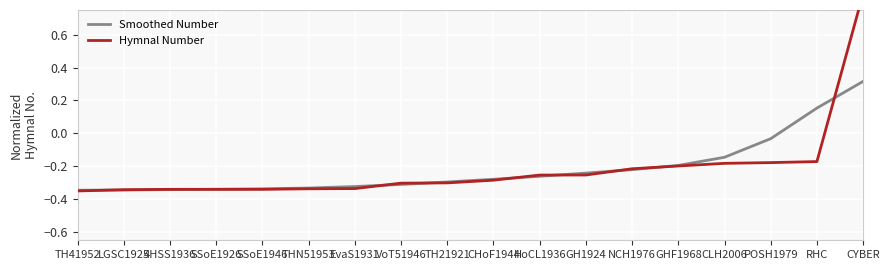

Reading right to left, transcribe all the data shown in this chart.

Smoothed Number: CYBER=0.3	RHC=0.2	POSH1979=-0.0	CLH2006=-0.1	GHF1968=-0.2	NCH1976=-0.2	GH1924=-0.2	HoCL1936=-0.3	CHoF1944=-0.3	TH21921=-0.3	VoT51946=-0.3	EvaS1931=-0.3	THN51953=-0.3	SSoE1946=-0.3	SSoE1926=-0.3	4HSS1936=-0.3	LGSC1925=-0.3	TH41952=-0.3
Hymnal Number: CYBER=0.8	RHC=-0.2	POSH1979=-0.2	CLH2006=-0.2	GHF1968=-0.2	NCH1976=-0.2	GH1924=-0.3	HoCL1936=-0.3	CHoF1944=-0.3	TH21921=-0.3	VoT51946=-0.3	EvaS1931=-0.3	THN51953=-0.3	SSoE1946=-0.3	SSoE1926=-0.3	4HSS1936=-0.3	LGSC1925=-0.3	TH41952=-0.3